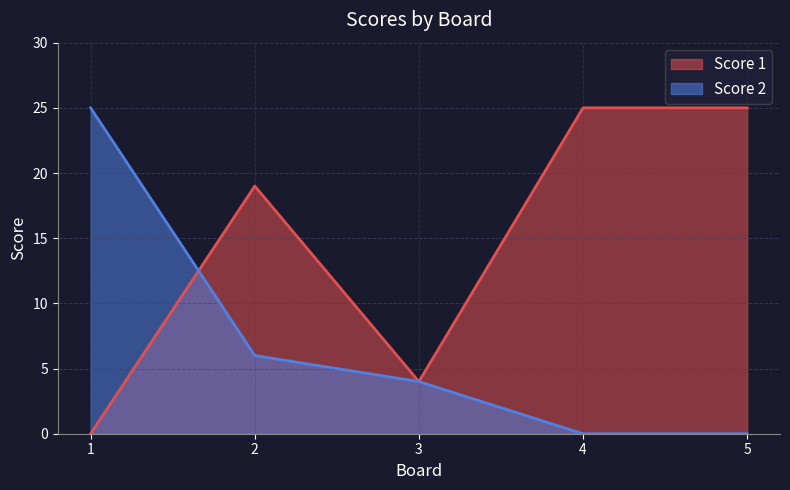

How many times do Score 1 and Score 2 cross each other?

1